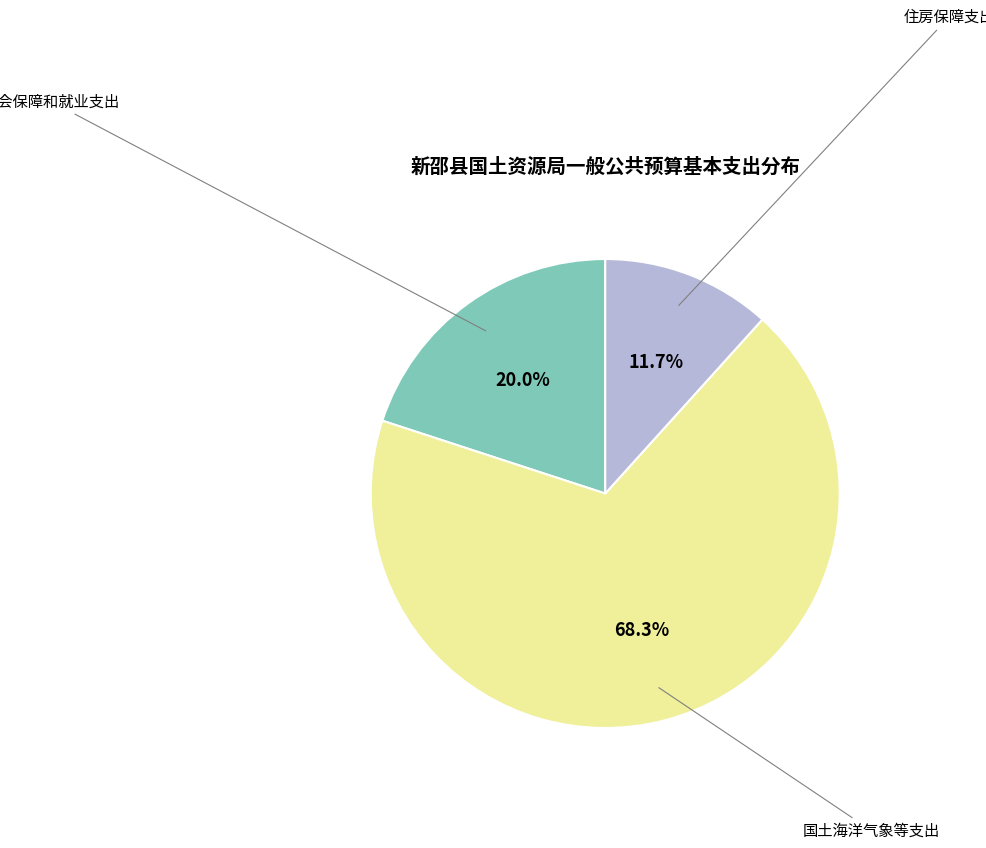

Is there any slice that represents more than half of the pie?

Yes